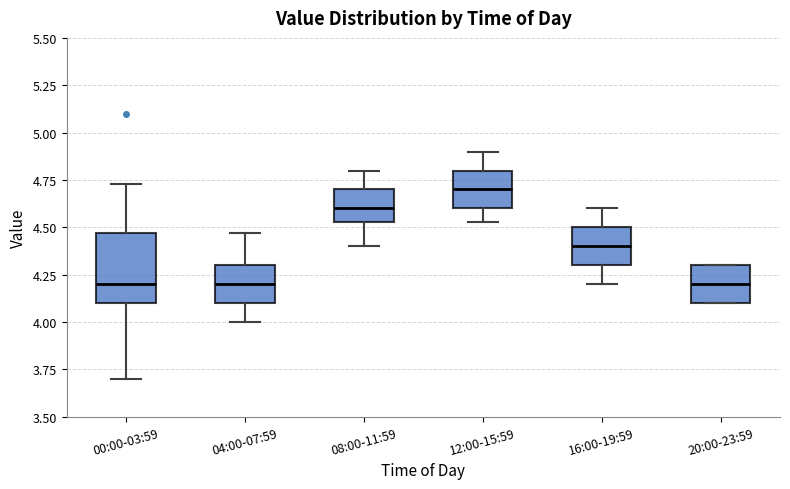

Reading left to right, read every box against the y-axis: the position of its median line, the range the box covers, and the ends of its whiskers. The values are not printed on the chart, so give them approximately, as read against the axis.

00:00-03:59: median 4.20, box 4.10 to 4.45, whiskers 3.70 to 4.75
04:00-07:59: median 4.20, box 4.10 to 4.30, whiskers 4.00 to 4.45
08:00-11:59: median 4.60, box 4.55 to 4.70, whiskers 4.40 to 4.80
12:00-15:59: median 4.70, box 4.60 to 4.80, whiskers 4.55 to 4.90
16:00-19:59: median 4.40, box 4.30 to 4.50, whiskers 4.20 to 4.60
20:00-23:59: median 4.20, box 4.10 to 4.30, whiskers 4.10 to 4.30